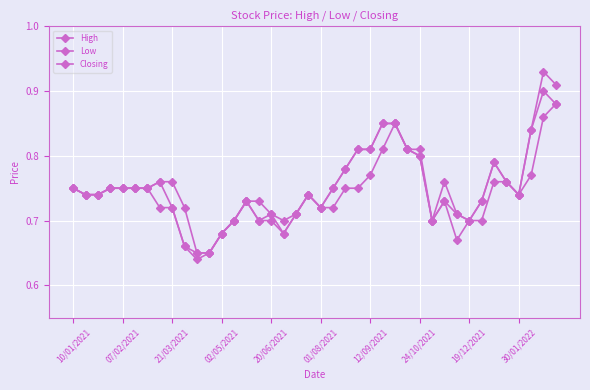

How many categories are shown in the chart?

40